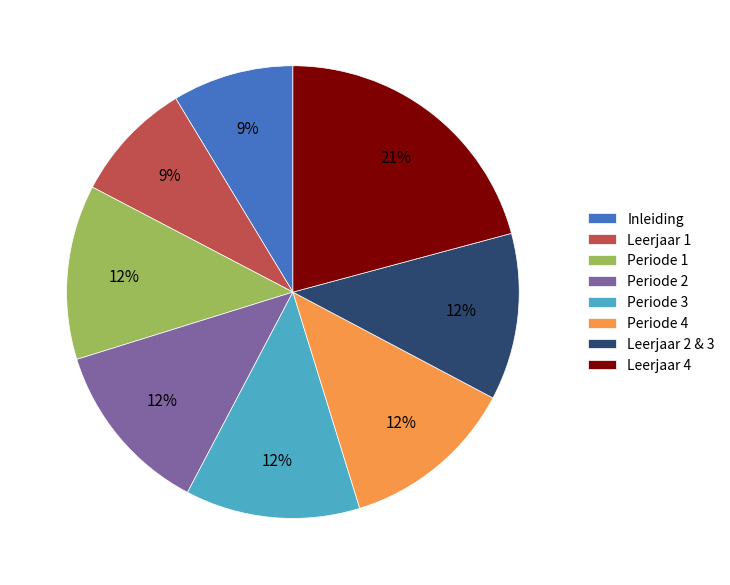

Is there any slice that represents more than half of the pie?

No